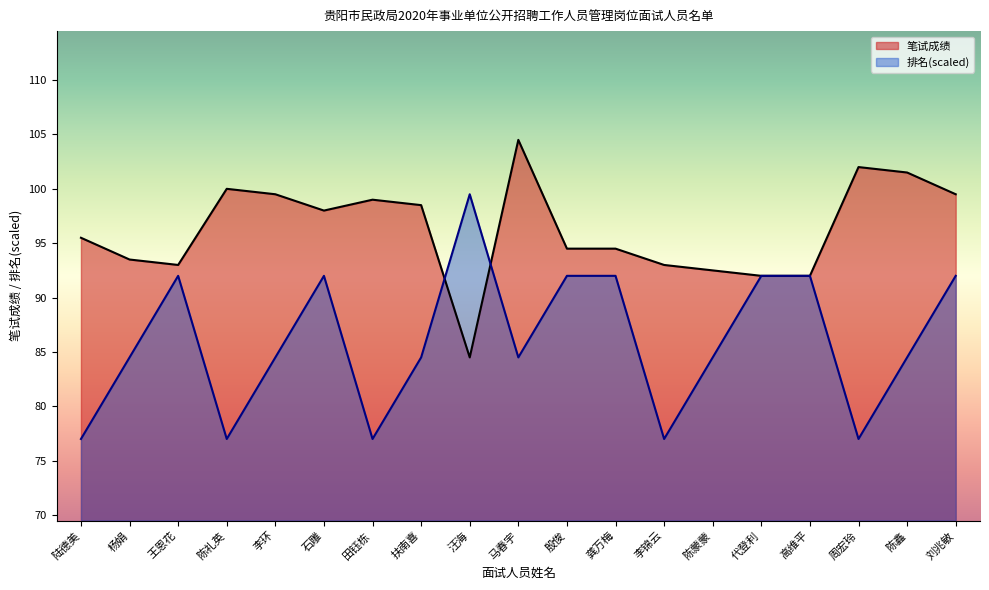

Reading right to left, transcribe all the data shown in this chart.

笔试成绩: 刘兆敏=99.5	陈鑫=101.5	周宏玲=102.0	高维平=92.0	代登利=92.0	陈蒙蒙=92.5	李锦云=93.0	龚万梅=94.5	殷俊=94.5	马春宇=104.5	汪海=84.5	扶南喜=98.5	田钰栋=99.0	石雕=98.0	李环=99.5	陈礼英=100.0	王恩花=93.0	杨娟=93.5	陆德美=95.5
排名: 刘兆敏=92.0	陈鑫=84.5	周宏玲=77.0	高维平=92.0	代登利=92.0	陈蒙蒙=84.5	李锦云=77.0	龚万梅=92.0	殷俊=92.0	马春宇=84.5	汪海=99.5	扶南喜=84.5	田钰栋=77.0	石雕=92.0	李环=84.5	陈礼英=77.0	王恩花=92.0	杨娟=84.5	陆德美=77.0